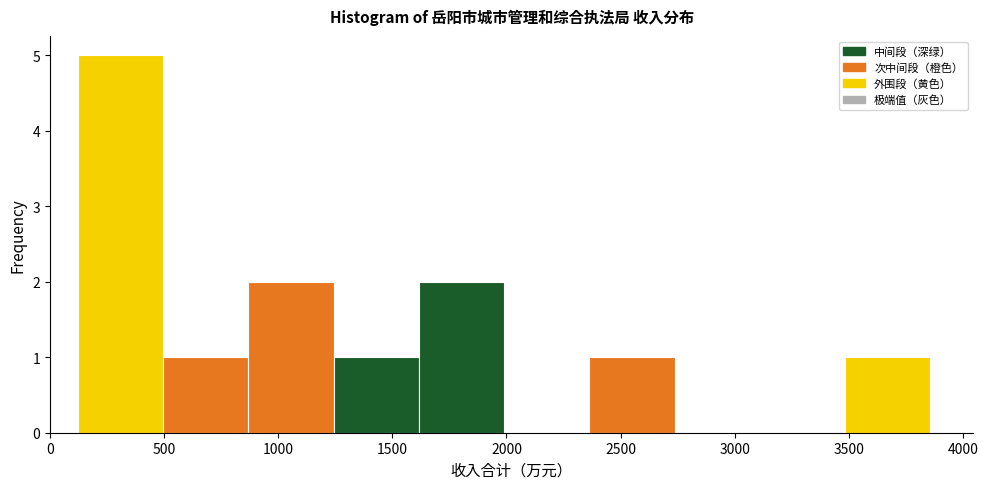

Over which range of the x-axis is the bar tallest?

100 to 500